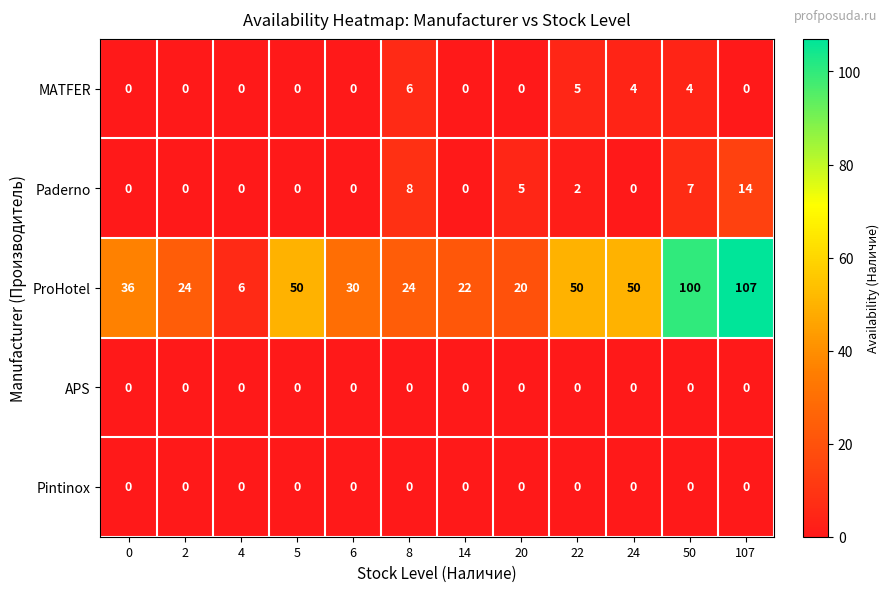

What is the difference between the maximum and minimum values in the MATFER series?

6